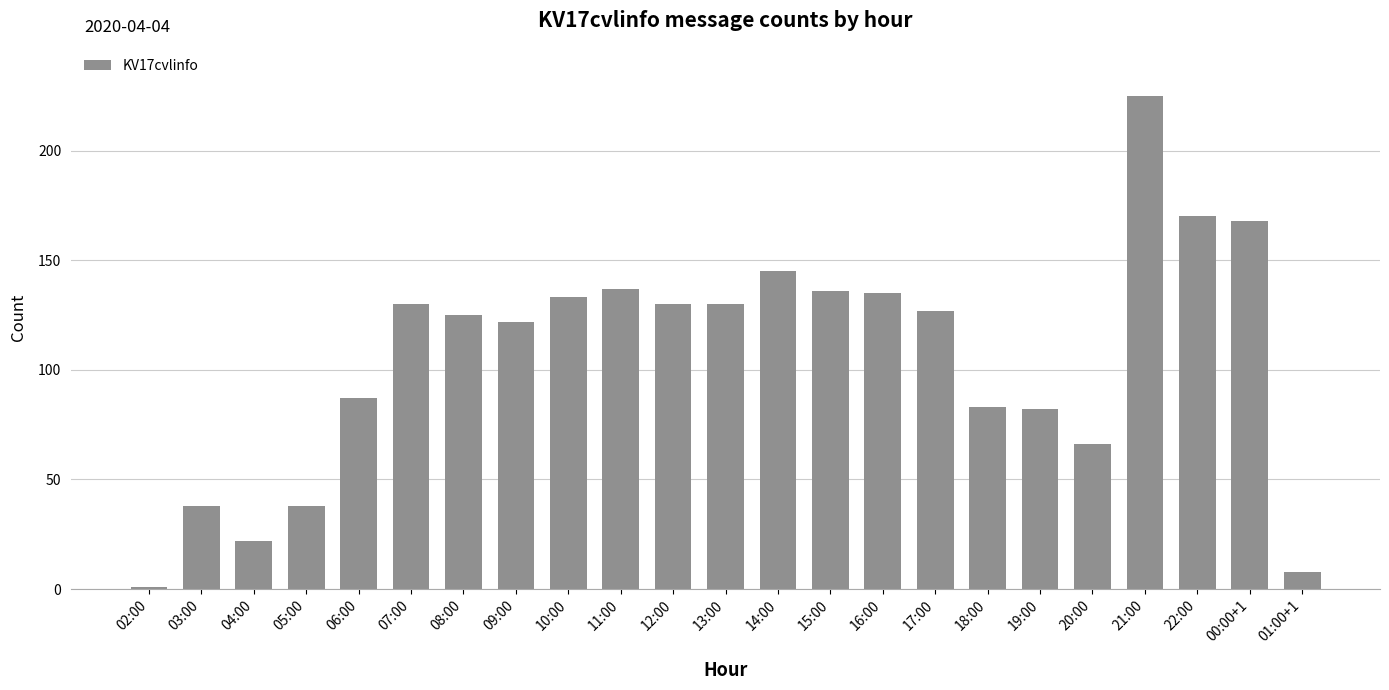

Where does the data first go above 127?

07:00